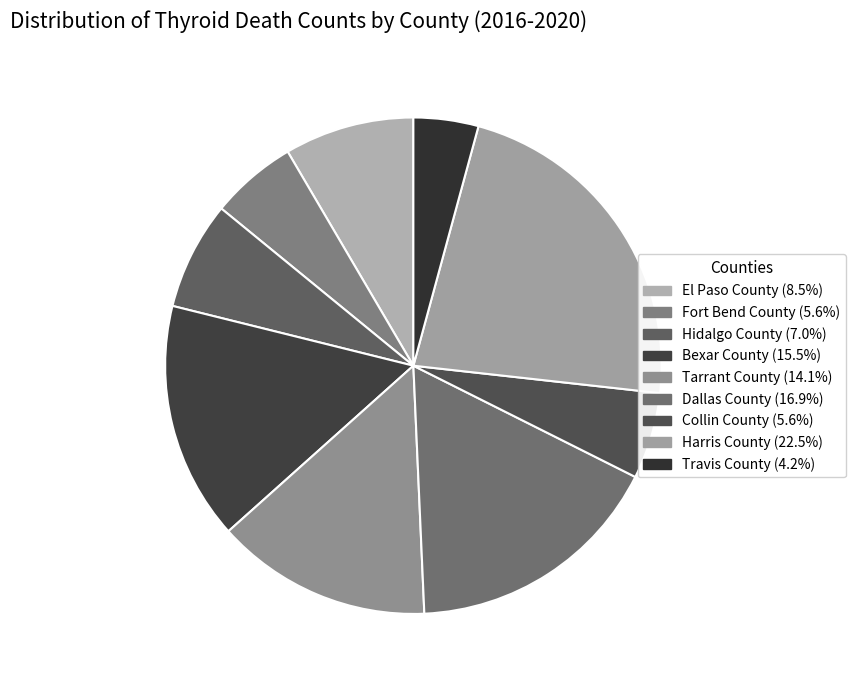

To the nearest percent, what portion does El Paso County represent?

8%